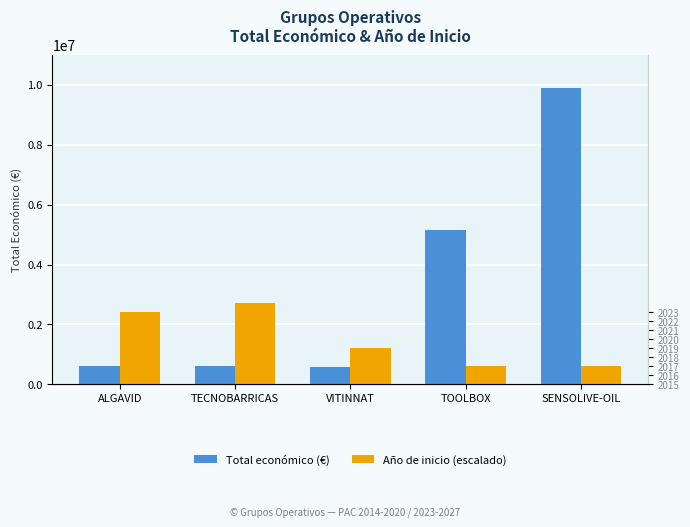

True or false: Total económico (€) has a value of 1028653 at ALGAVID.

False